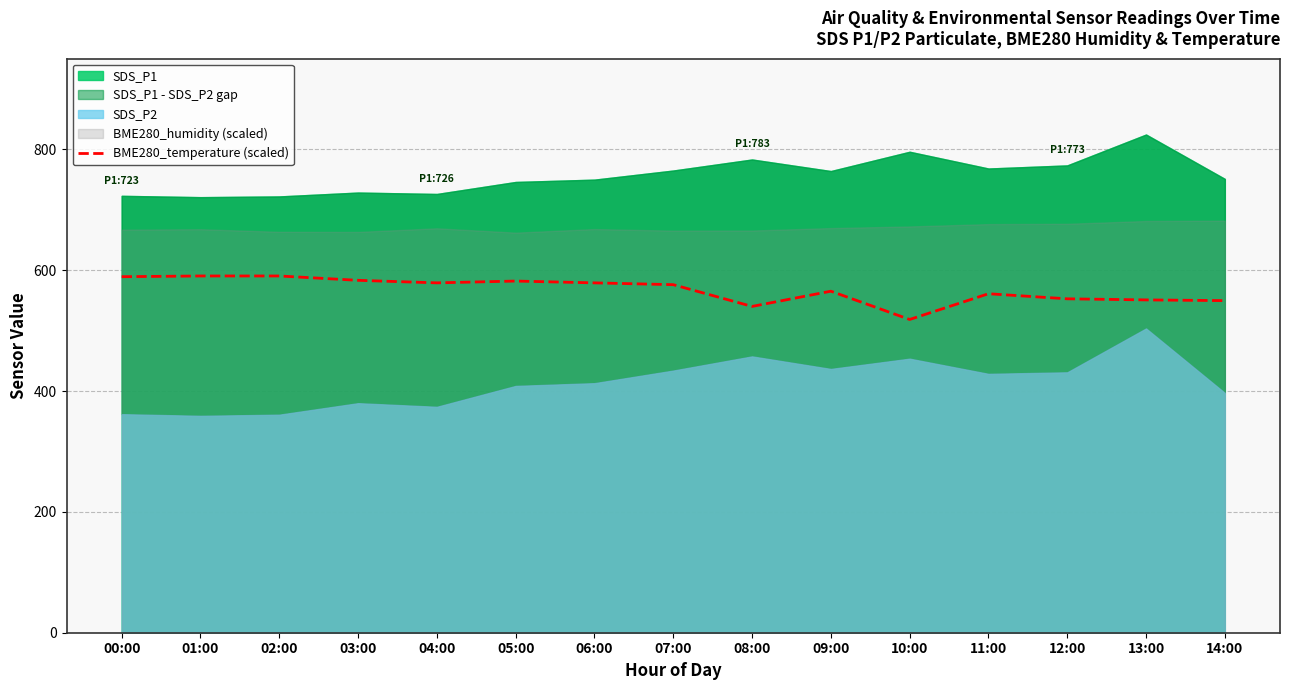

At which label does BME280_temperature (scaled) reach its minimum?

10:00